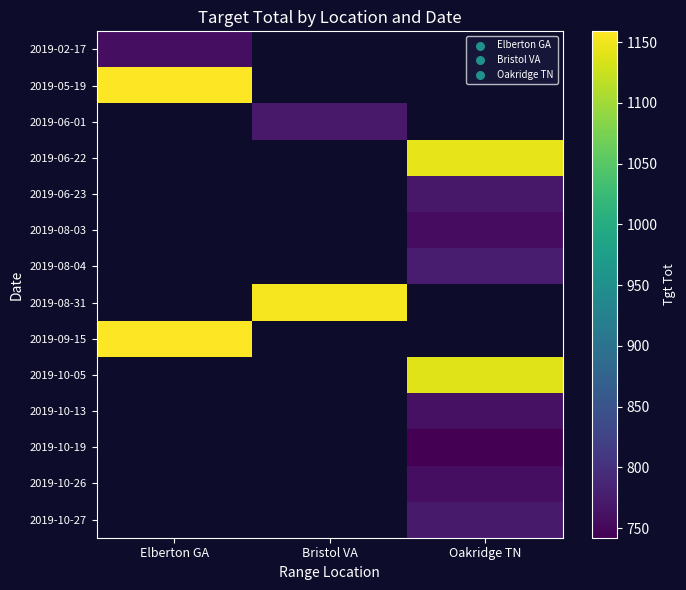

Count the number of categories in the chart.

3